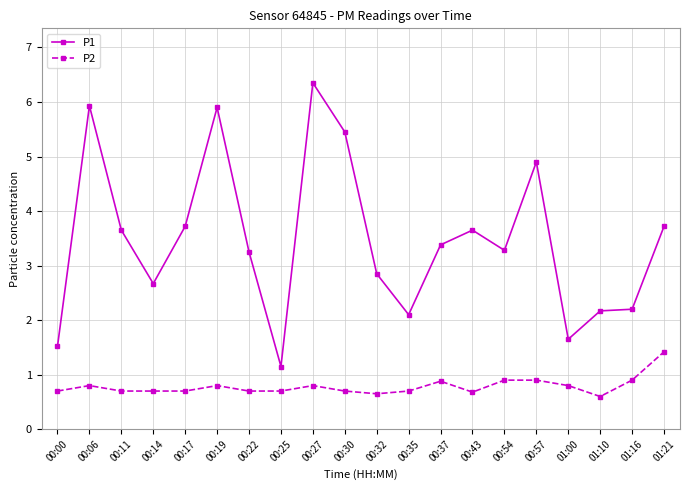

What is the average value of the P1 series?

3.5